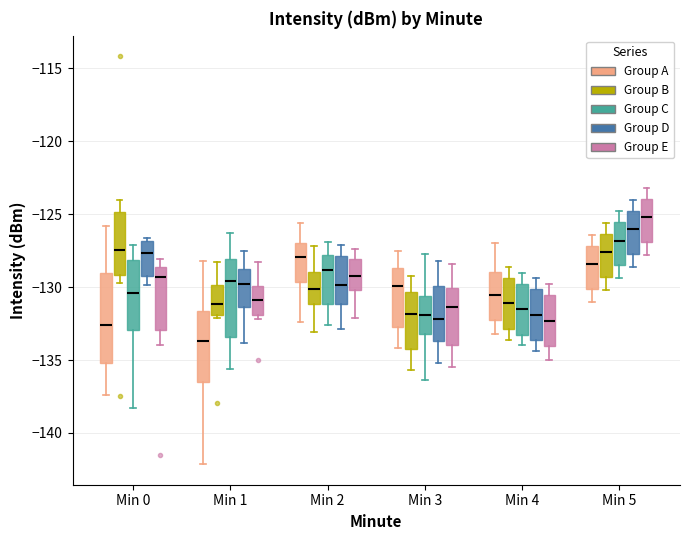

Which box is the tallest, from its lower edge to its upper edge?

Min 0 (Group A)